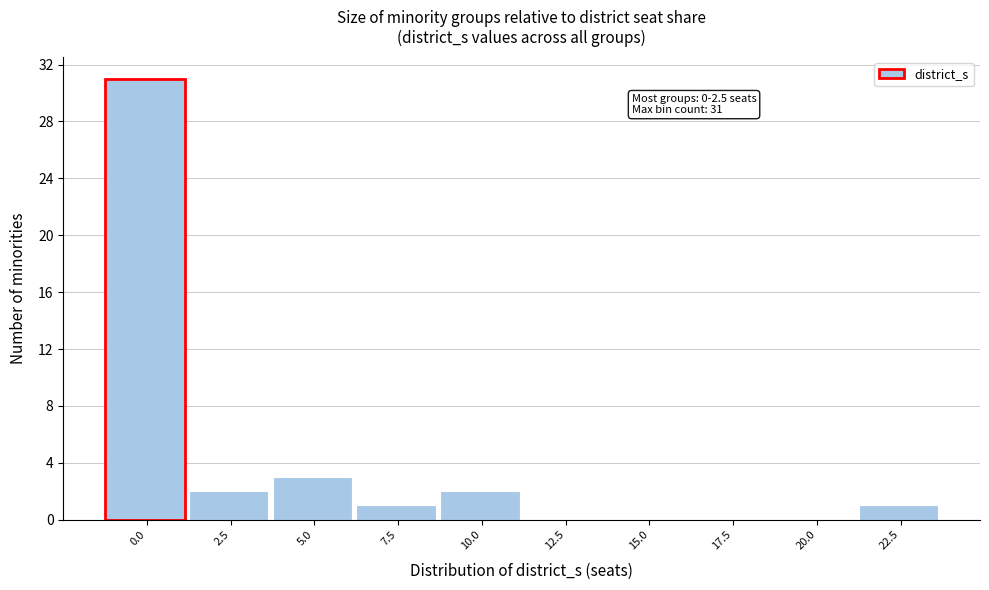

Reading left to right, extract all data points from this chart.

0.0=31	2.5=2	5.0=3	7.5=1	10.0=2	12.5=0	15.0=0	17.5=0	20.0=0	22.5=1